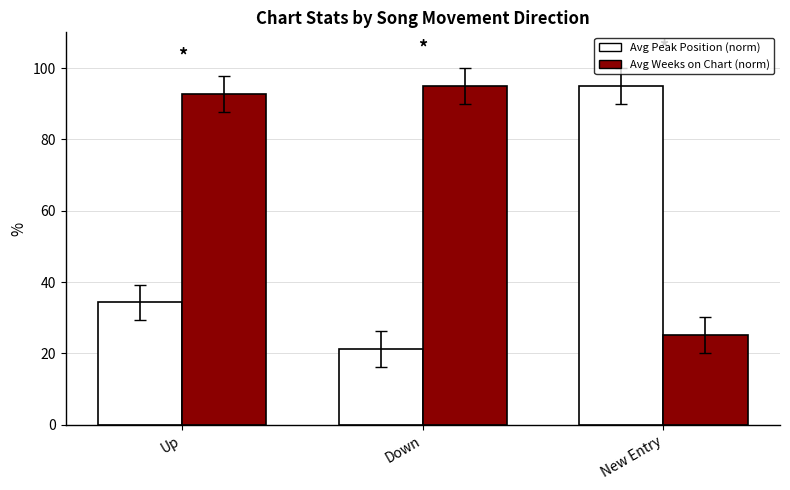

What is the average value of the Avg Weeks on Chart (norm) series?

70.9